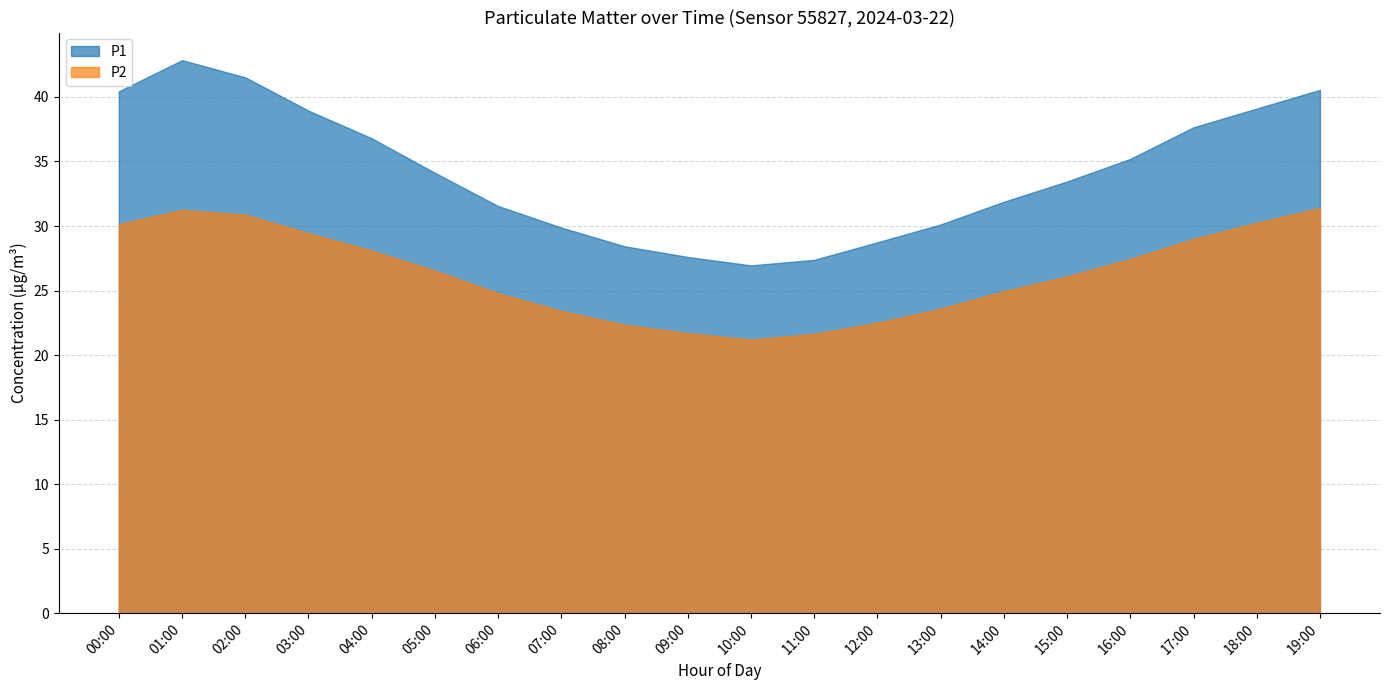

What is the difference between the maximum and second lowest values in the P2 series?

9.8